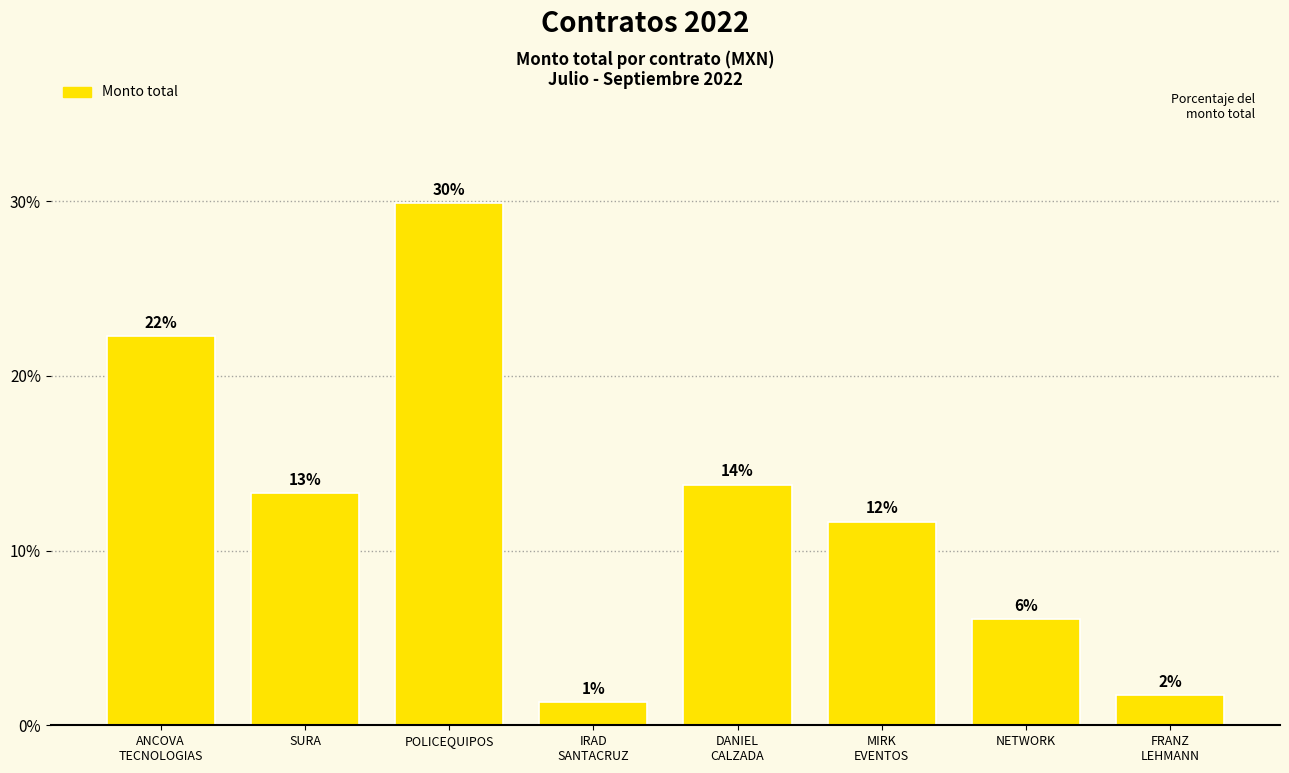

True or false: the data shows 10.9 at NETWORK.

False